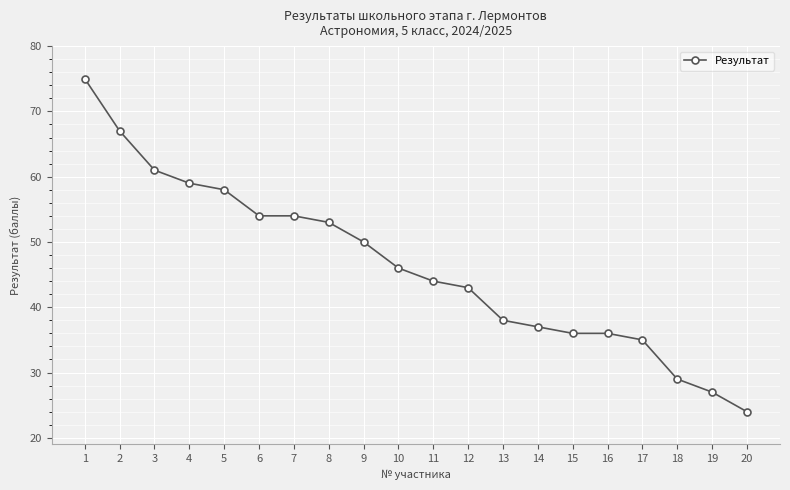

What is the average value?

46